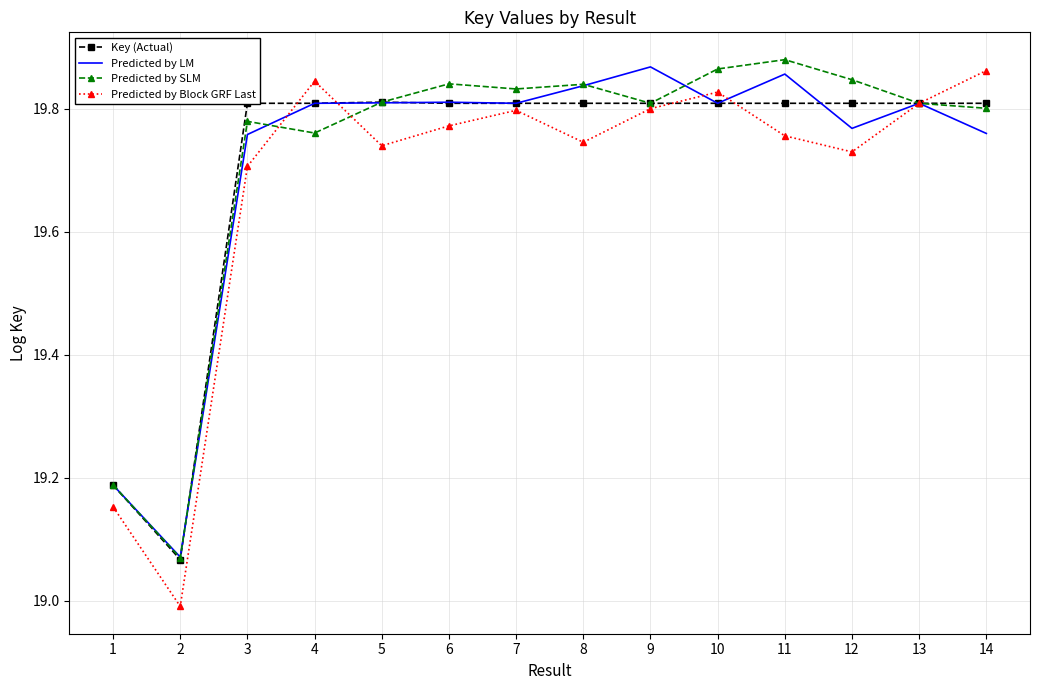

What is the minimum value for Key (Actual)?

19.1